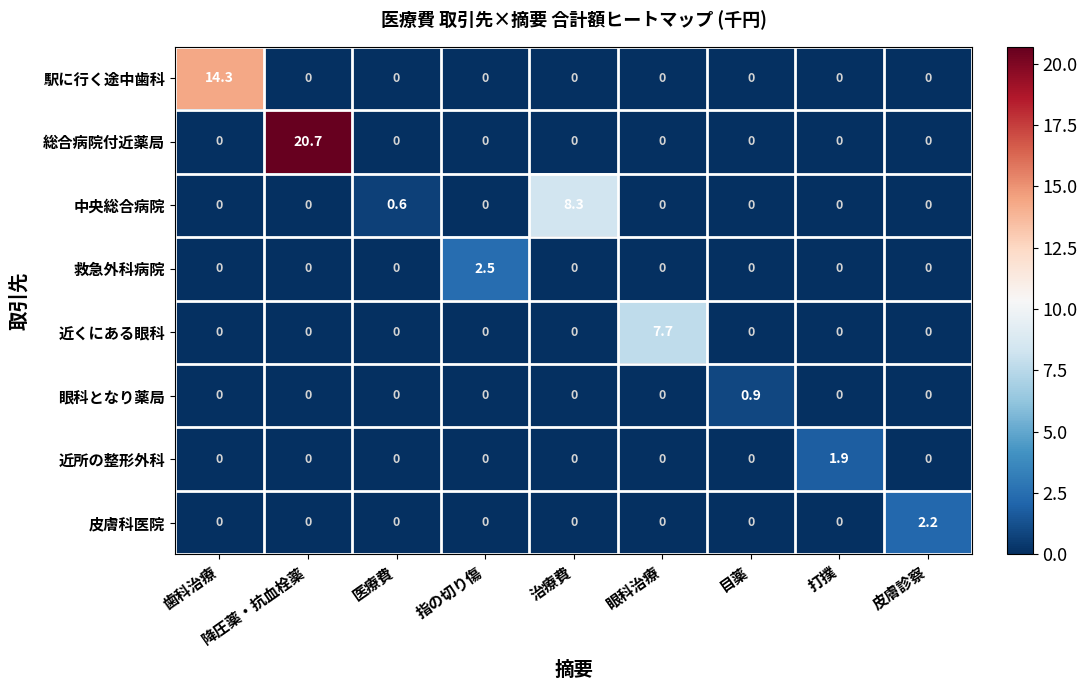

What is the total value across all series at 指の切り傷?

2.5